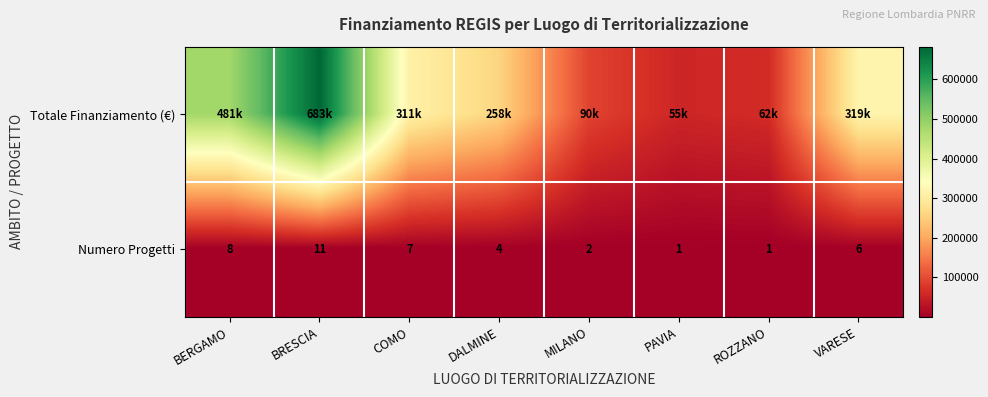

Between MILANO and ROZZANO, which is larger?

MILANO